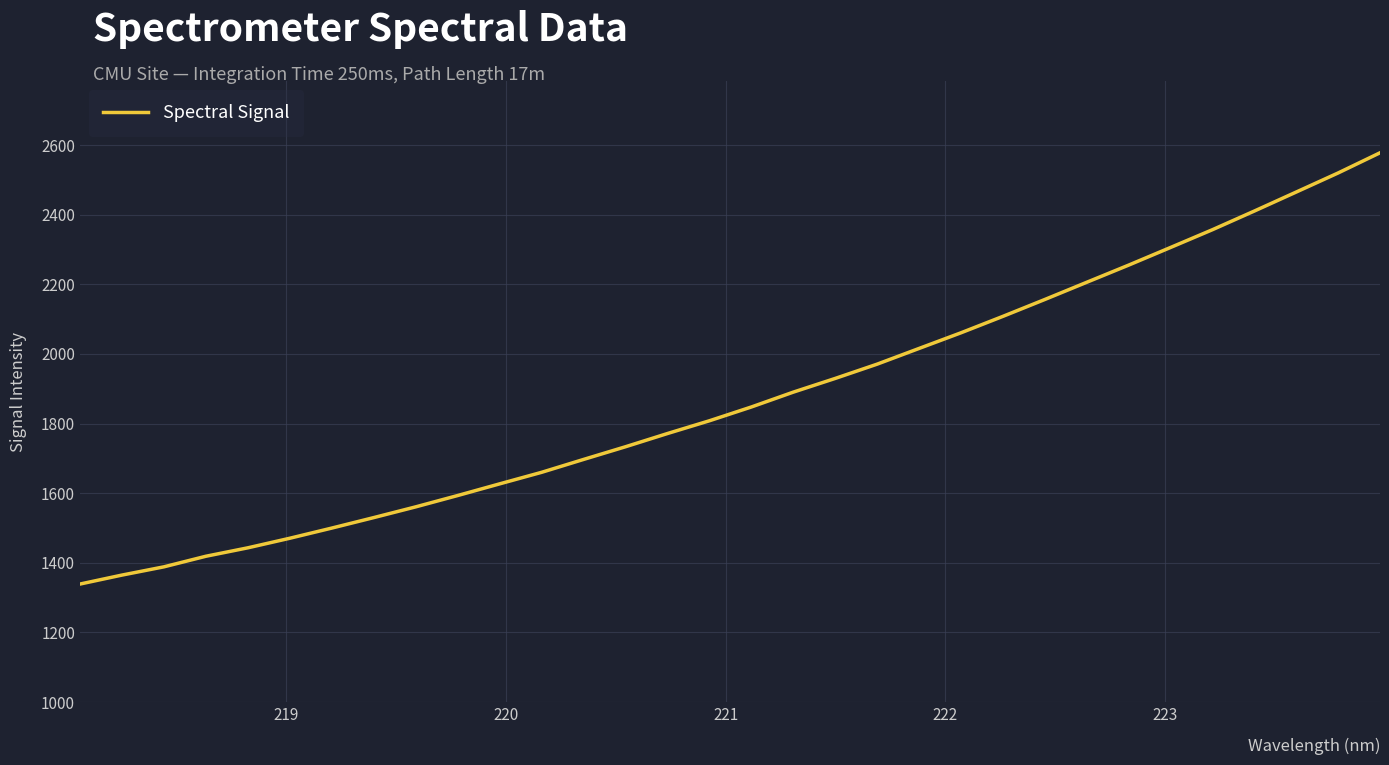

What is the minimum value shown in the chart?

1338.8